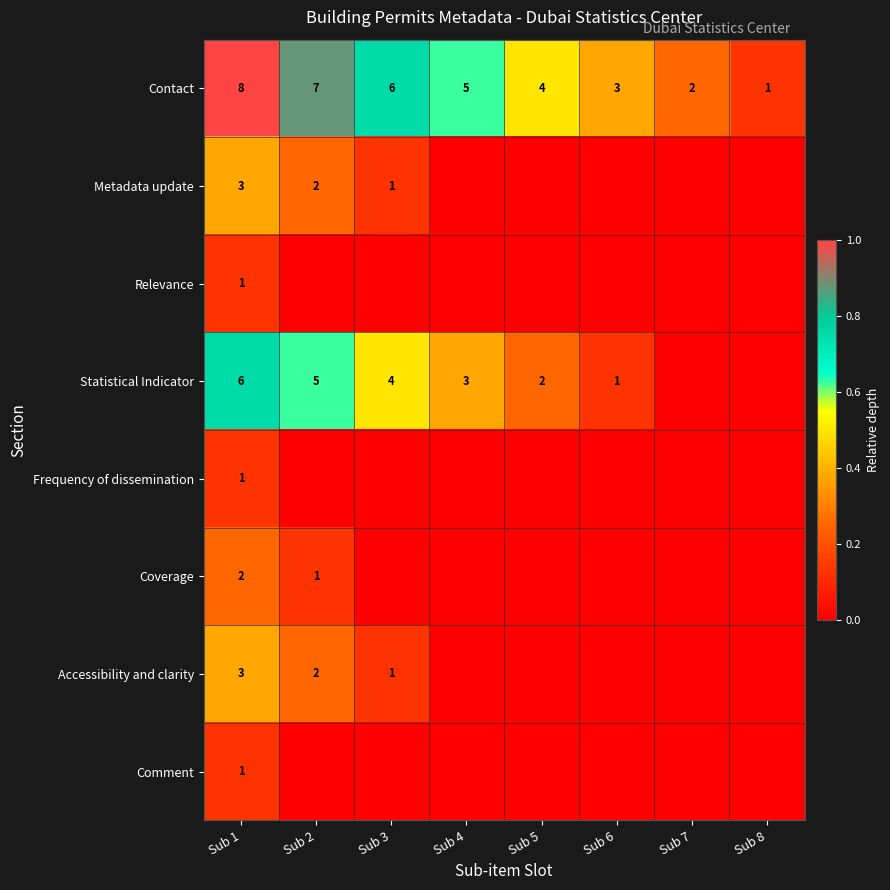

Rank the categories by Contact value from lowest to highest.

Sub 8, Sub 7, Sub 6, Sub 5, Sub 4, Sub 3, Sub 2, Sub 1